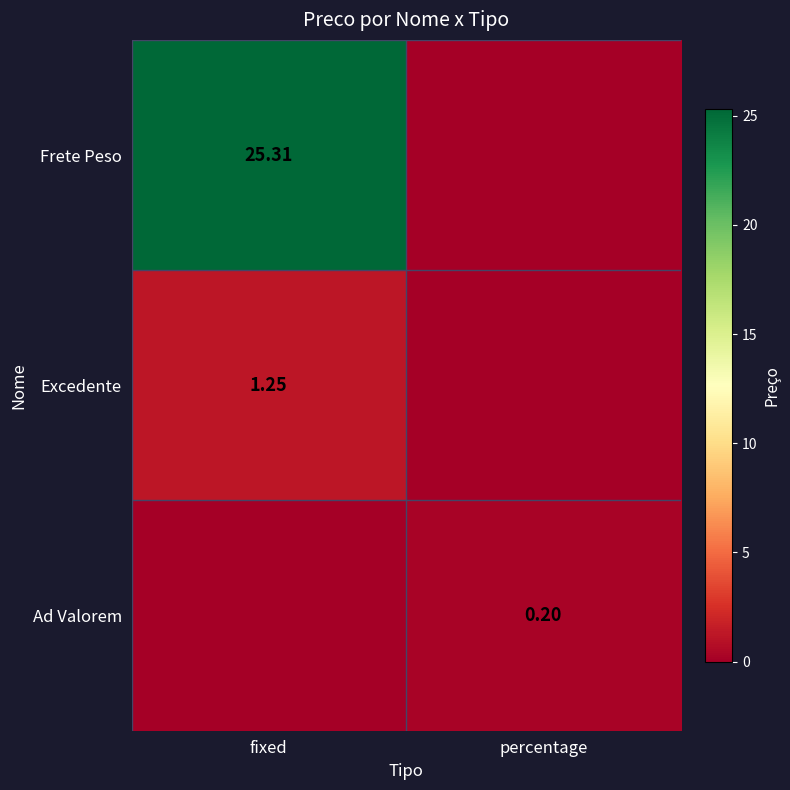

What is the difference between the Excedente values at percentage and fixed?

1.2